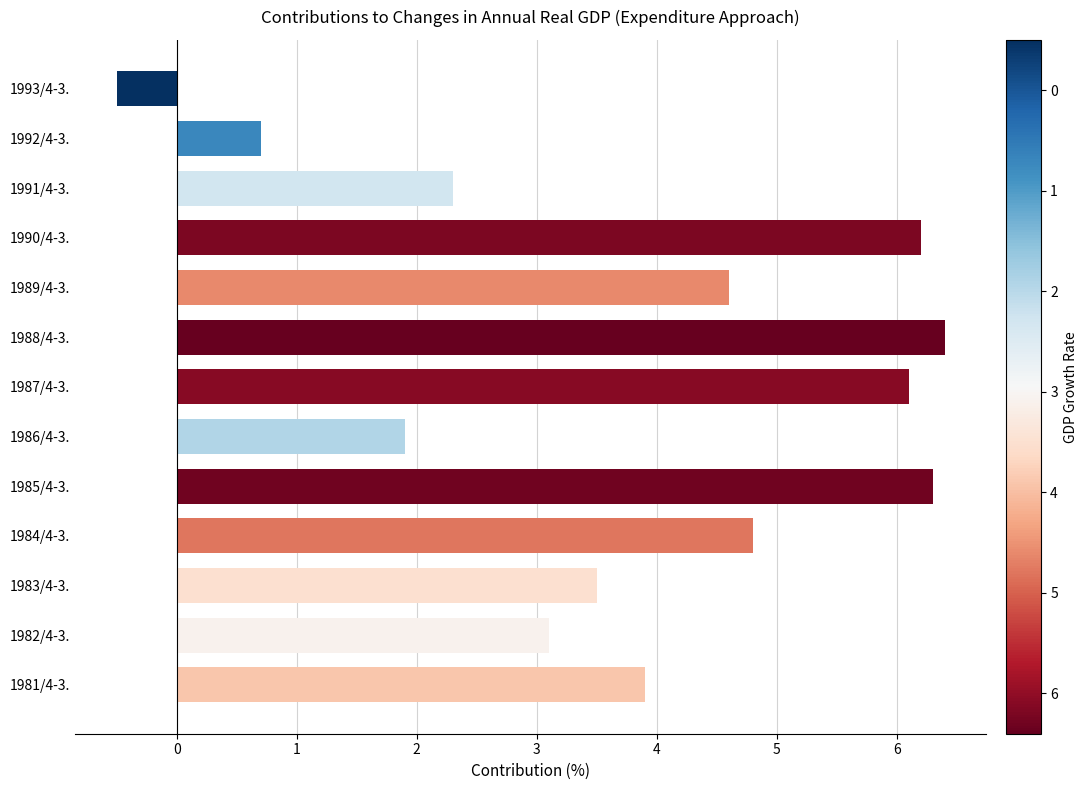

At which label is the value closest to 2?

1986/4-3.